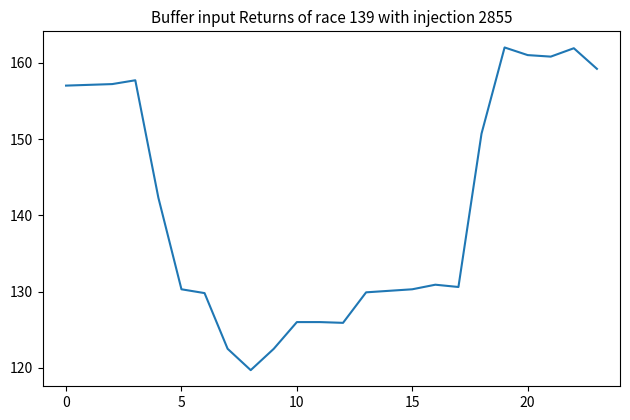

What is the greatest value displayed?

162.0